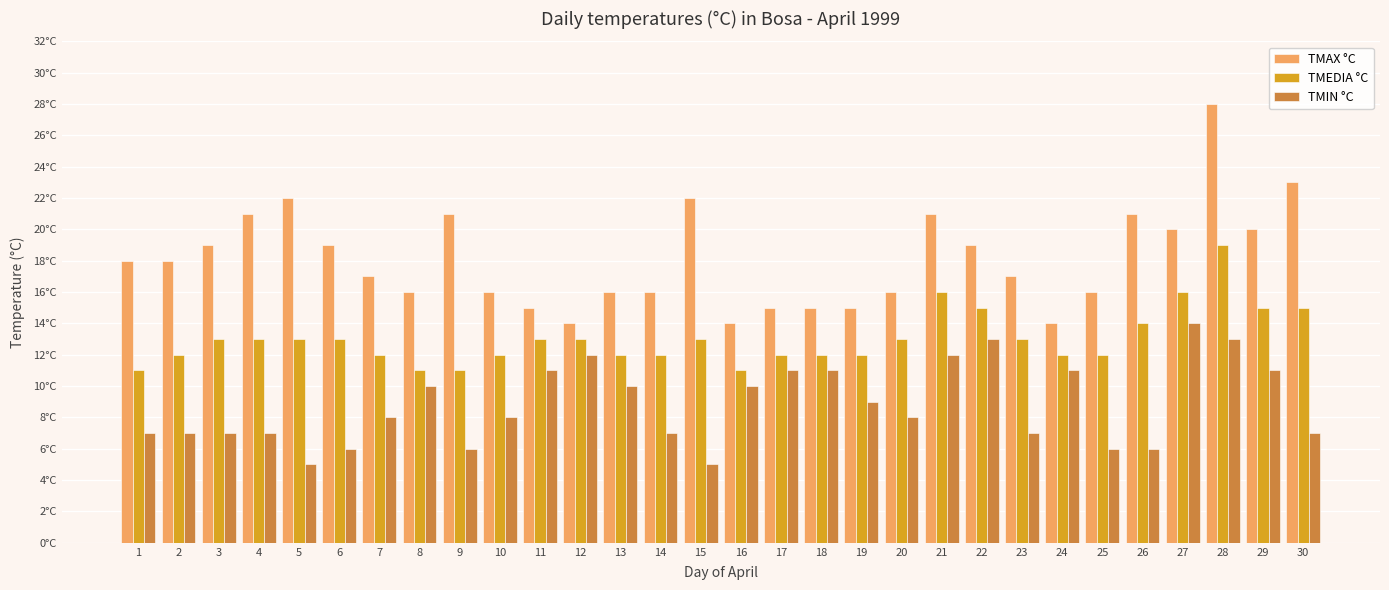

True or false: TMIN °C has a value of 7 at 14.

True